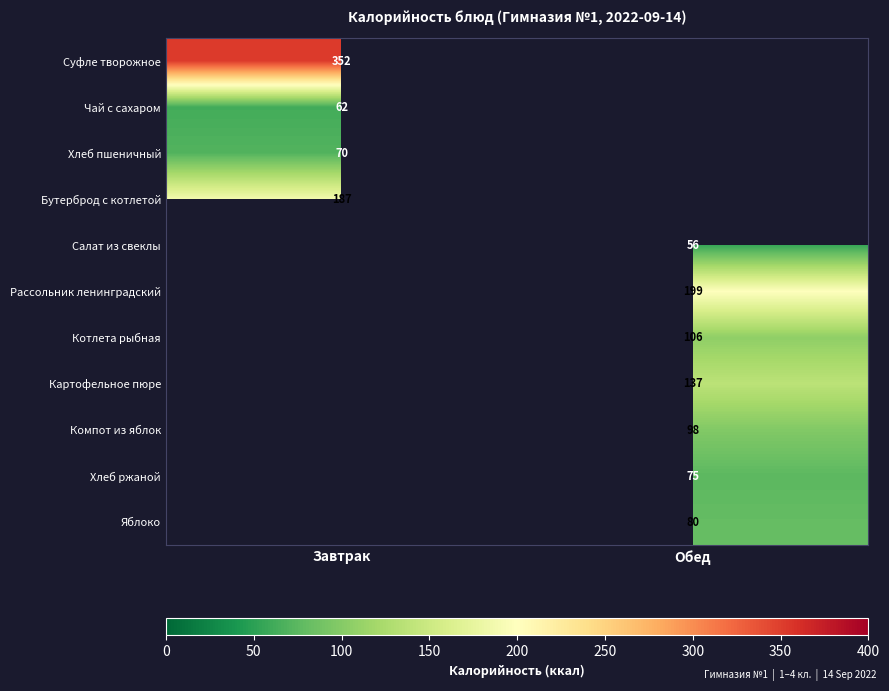

The value of Суфле творожное at Завтрак is 352. True or false?

True